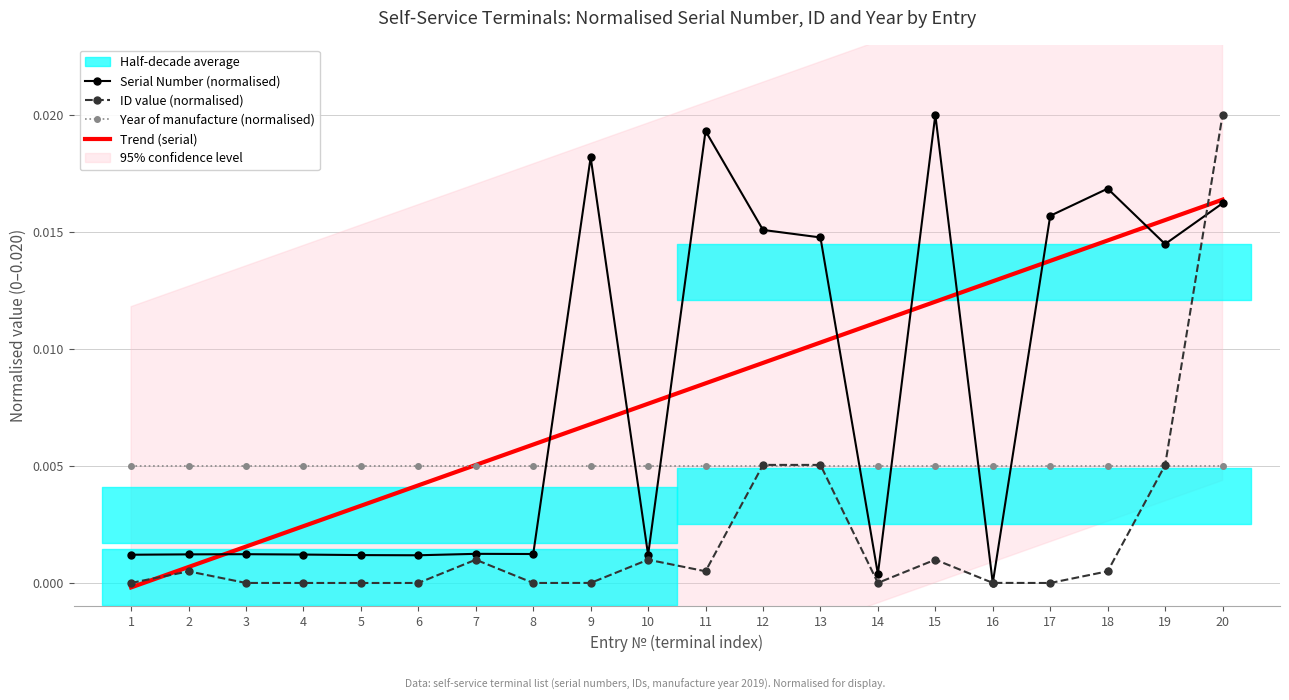

Which category has the highest value in the ID value (normalised) series?

20